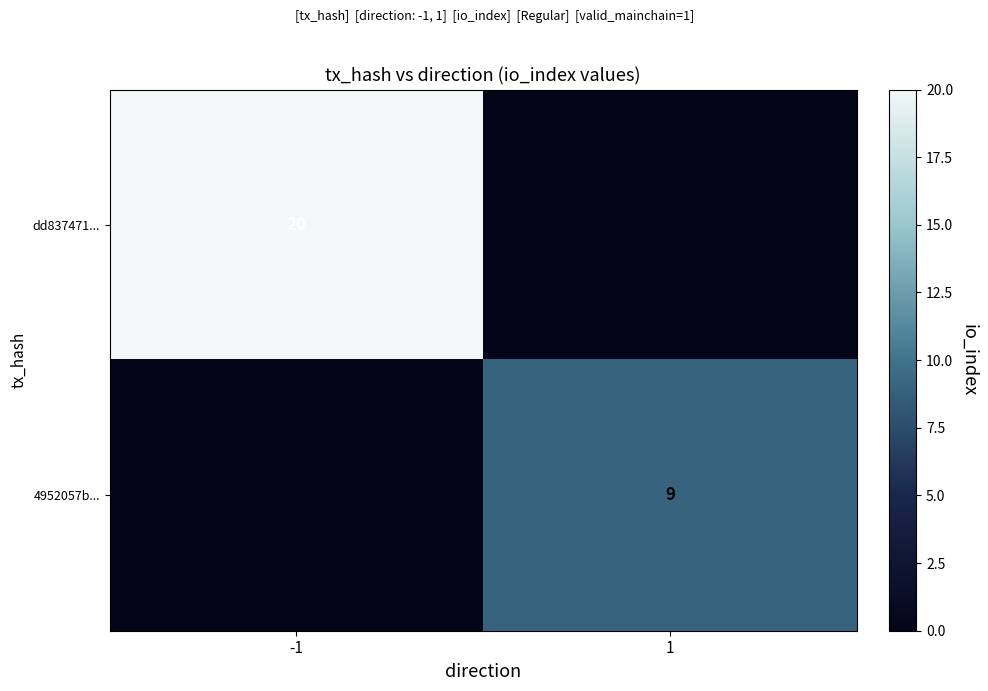

What is the maximum value shown in the chart?

20